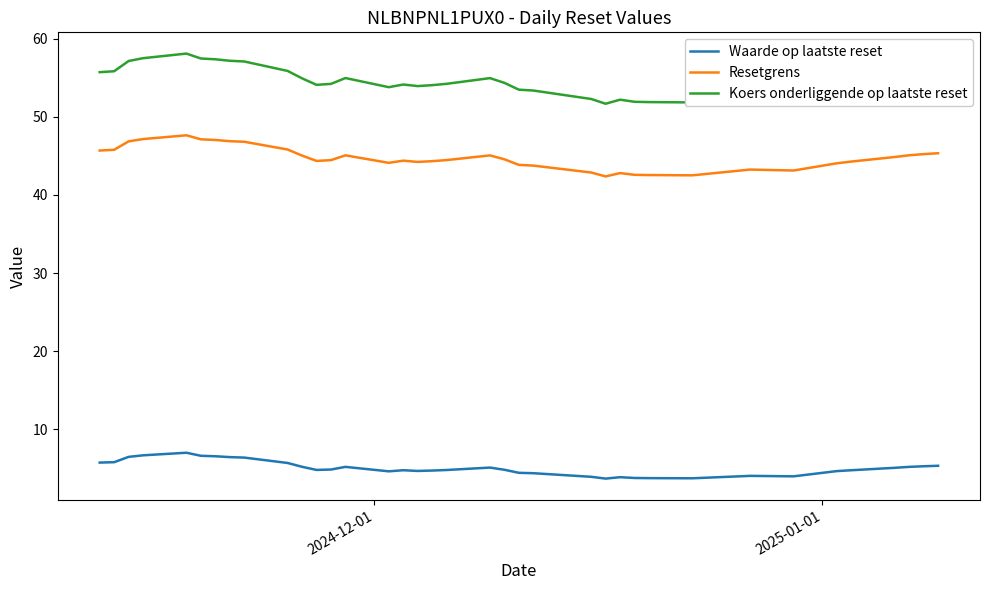

Is this an area chart (filled region under the line)?

No